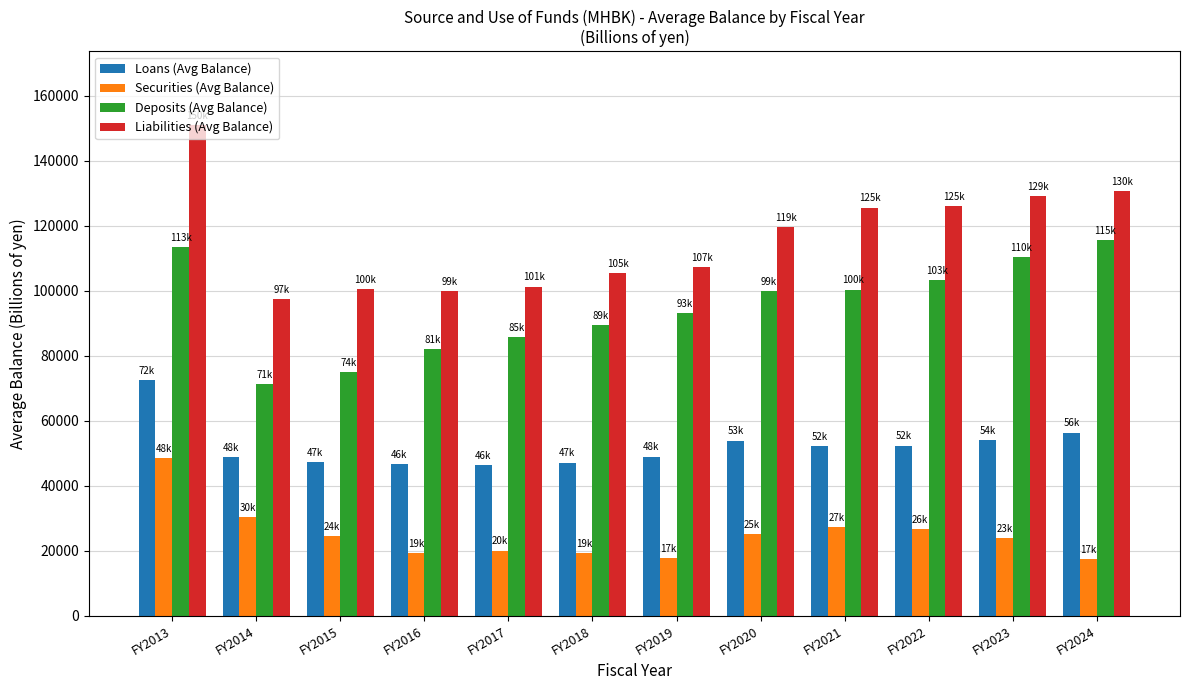

What is the difference between the maximum and minimum values in the Deposits (Avg Balance) series?

44171